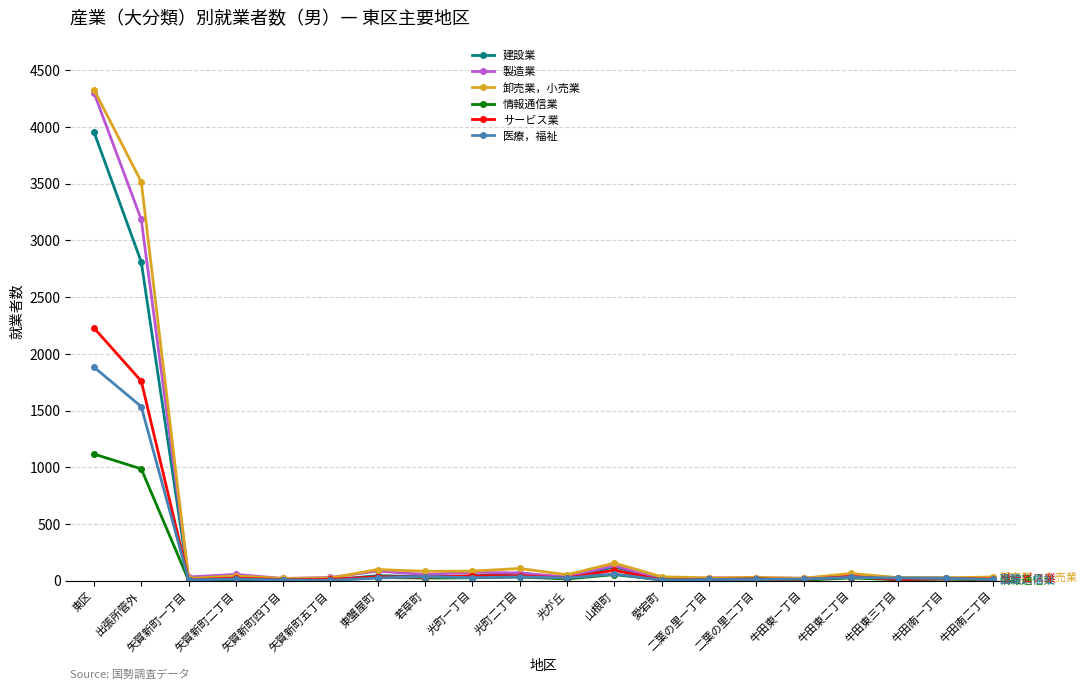

True or false: サービス業 has more than 0 interior local peaks.

True